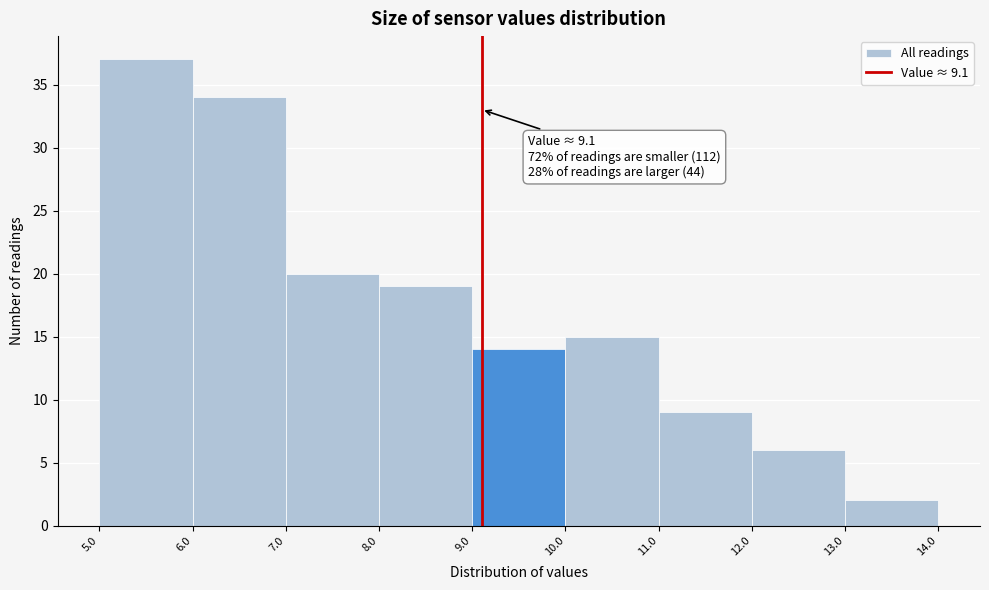

Over which range of the x-axis is the bar tallest?

5.0 to 6.0